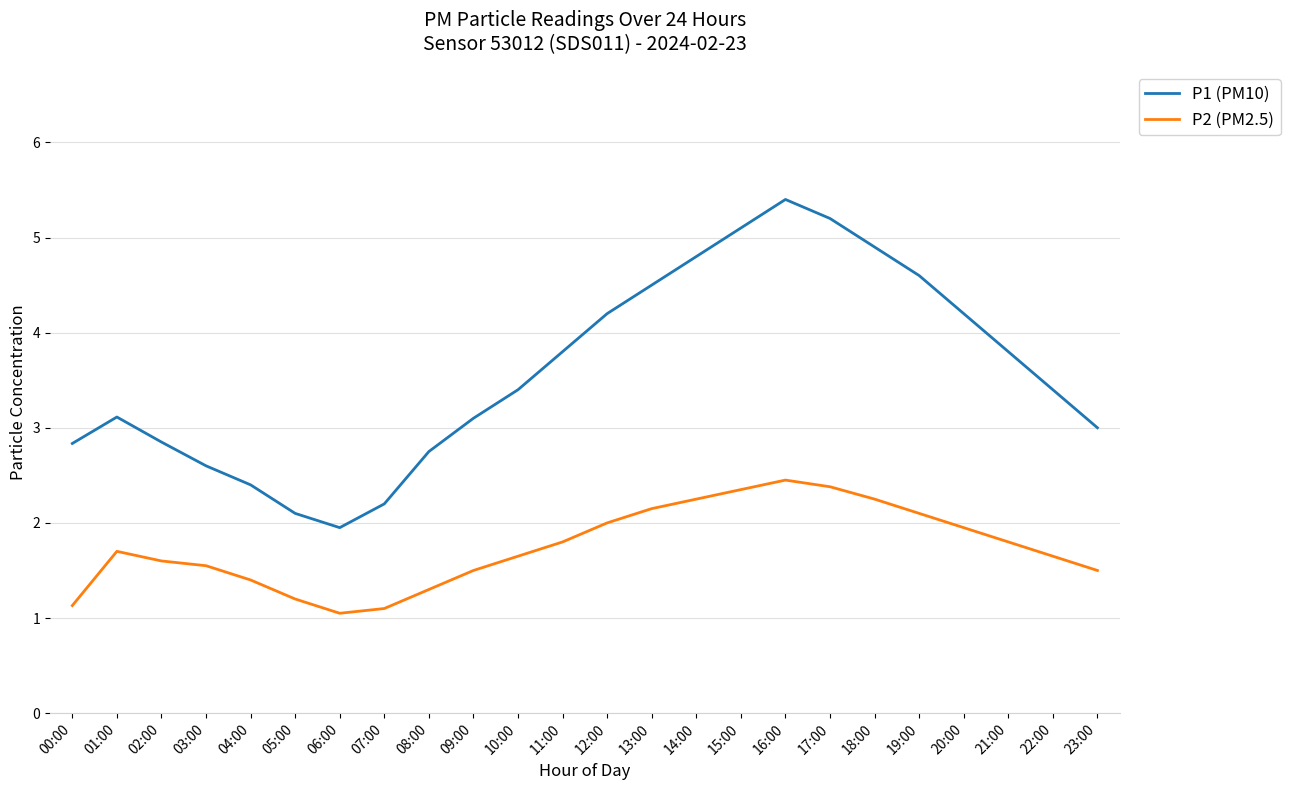

What are all the series names shown in the legend?

P1 (PM10), P2 (PM2.5)